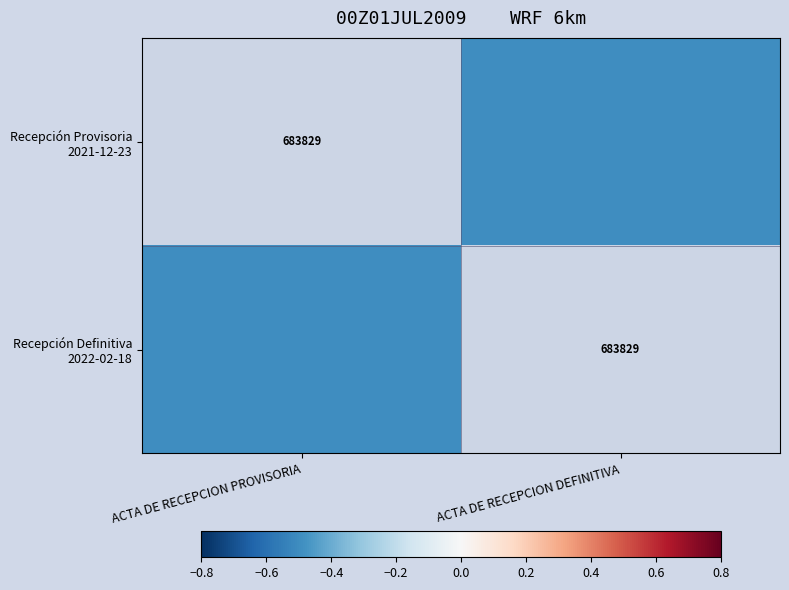

What is the maximum value shown in the chart?

-0.5